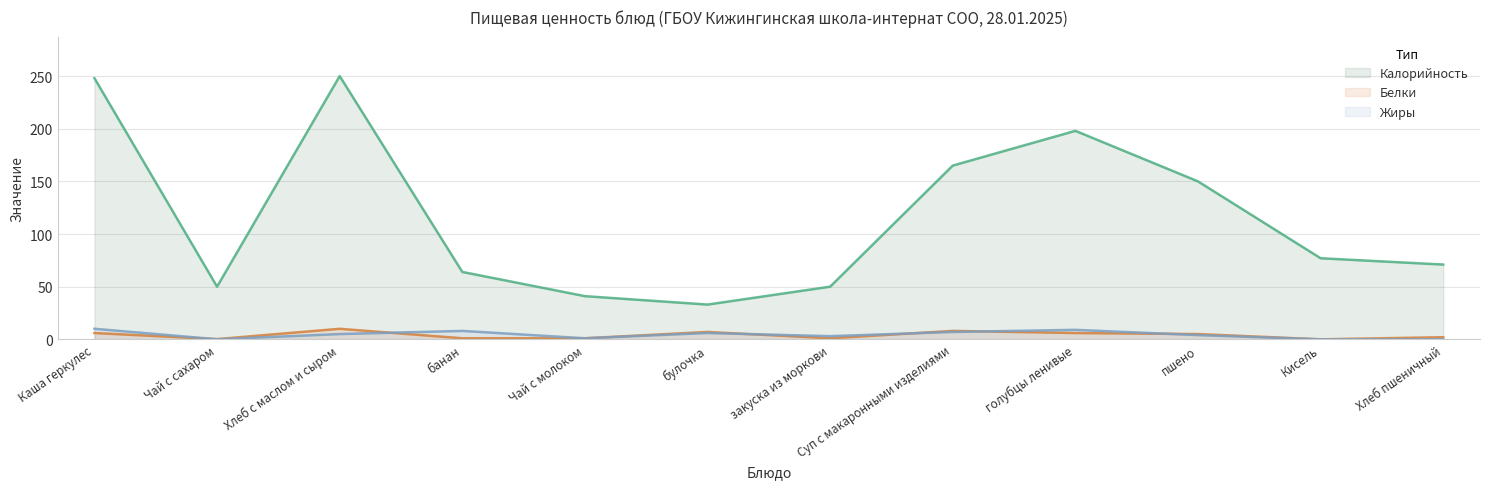

Reading right to left, transcribe all the data shown in this chart.

Калорийность: Хлеб пшеничный=71.0	Кисель=77.0	пшено=150.0	голубцы ленивые=198.0	Суп с макаронными изделиями=165.0	закуска из моркови=50.0	булочка=33.0	Чай с молоком=41.0	банан=64.0	Хлеб с маслом и сыром=250.0	Чай с сахаром=50.0	Каша геркулес=248.0
Белки: Хлеб пшеничный=2.0	Кисель=0.0	пшено=5.0	голубцы ленивые=6.0	Суп с макаронными изделиями=8.0	закуска из моркови=1.0	булочка=7.0	Чай с молоком=1.0	банан=1.0	Хлеб с маслом и сыром=10.0	Чай с сахаром=0.2	Каша геркулес=6.0
Жиры: Хлеб пшеничный=0.0	Кисель=0.0	пшено=4.0	голубцы ленивые=9.0	Суп с макаронными изделиями=7.0	закуска из моркови=3.0	булочка=6.0	Чай с молоком=1.0	банан=8.0	Хлеб с маслом и сыром=5.0	Чай с сахаром=0.1	Каша геркулес=10.0